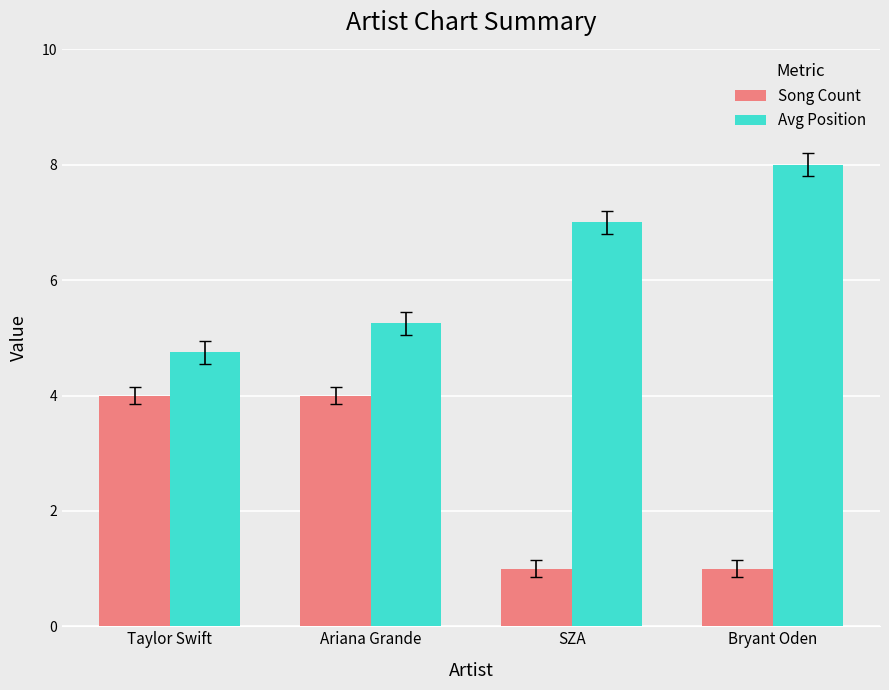

How many data points in Avg Position are less than 7?

2